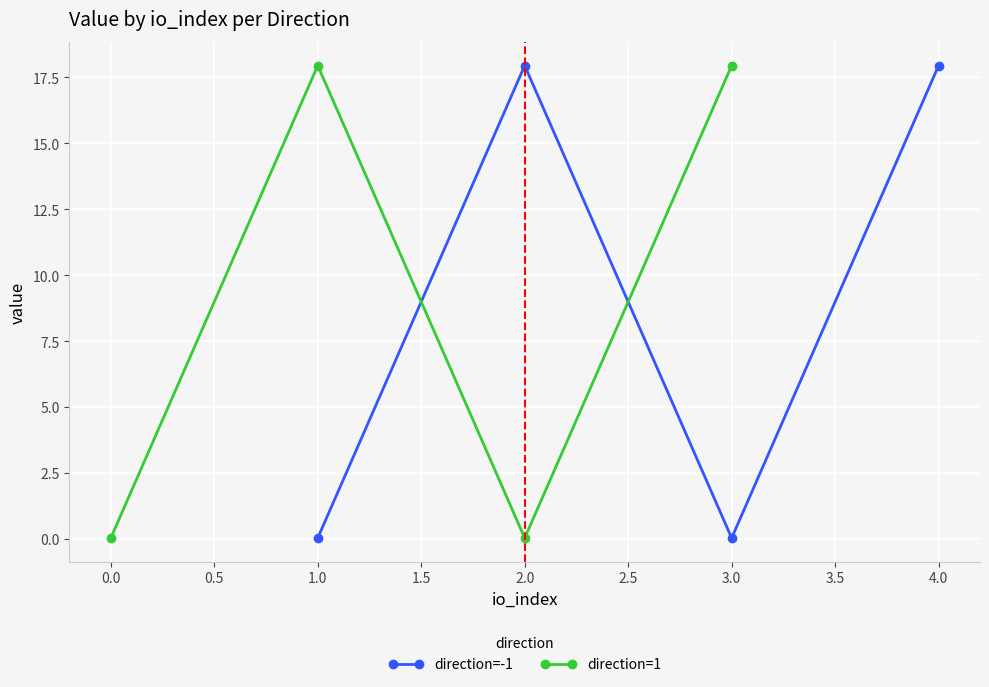

Where does the direction=-1 series first go above 17?

2.0